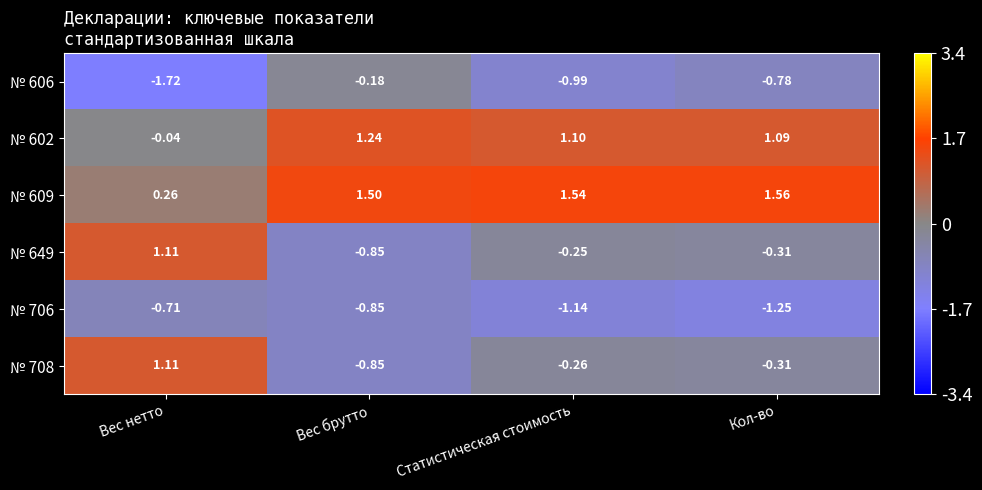

At which label does № 609 reach its peak?

Кол-во